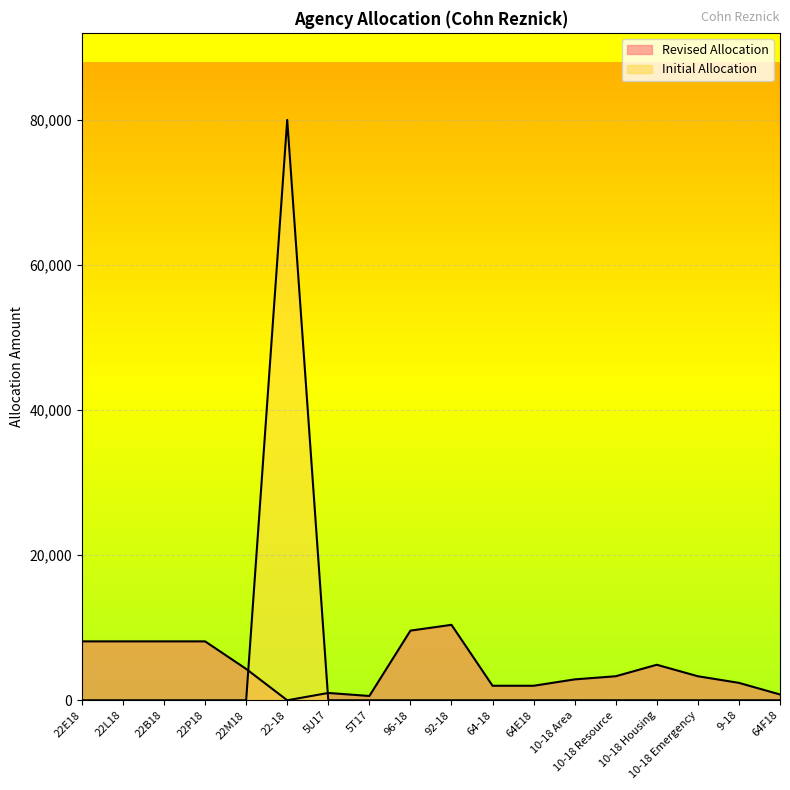

Which series changed the most between 92-18 and 10-18 Resource?

Revised Allocation